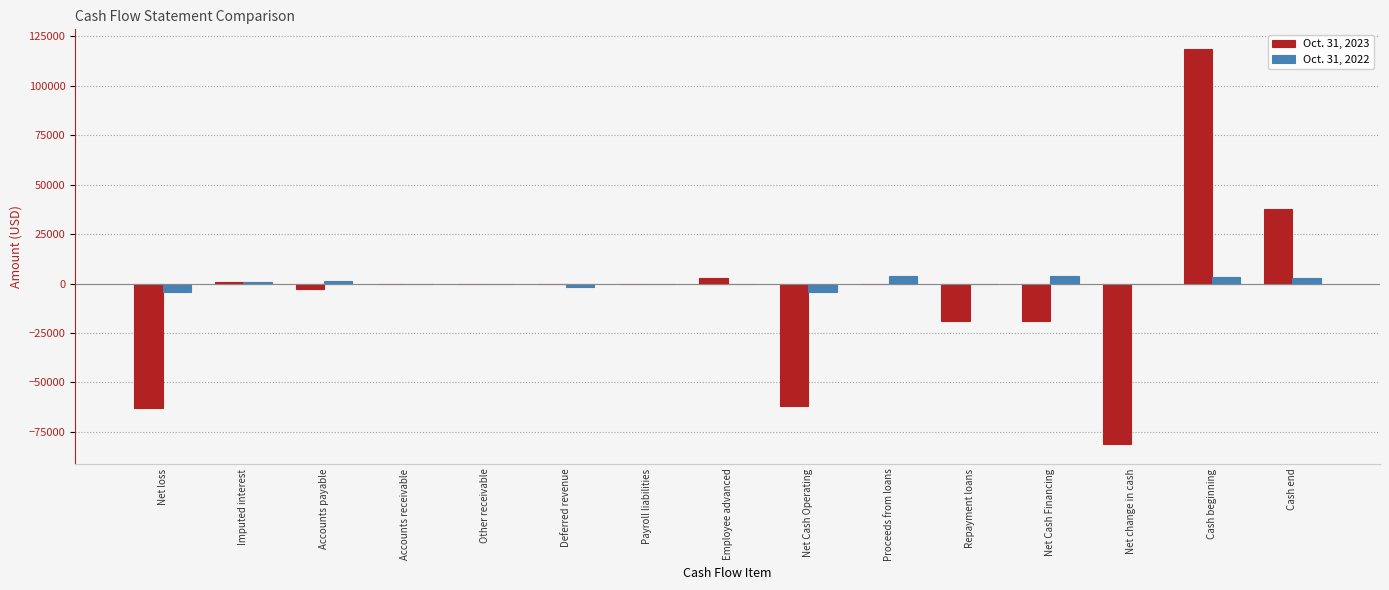

Which category has the highest value in the Oct. 31, 2023 series?

Cash beginning